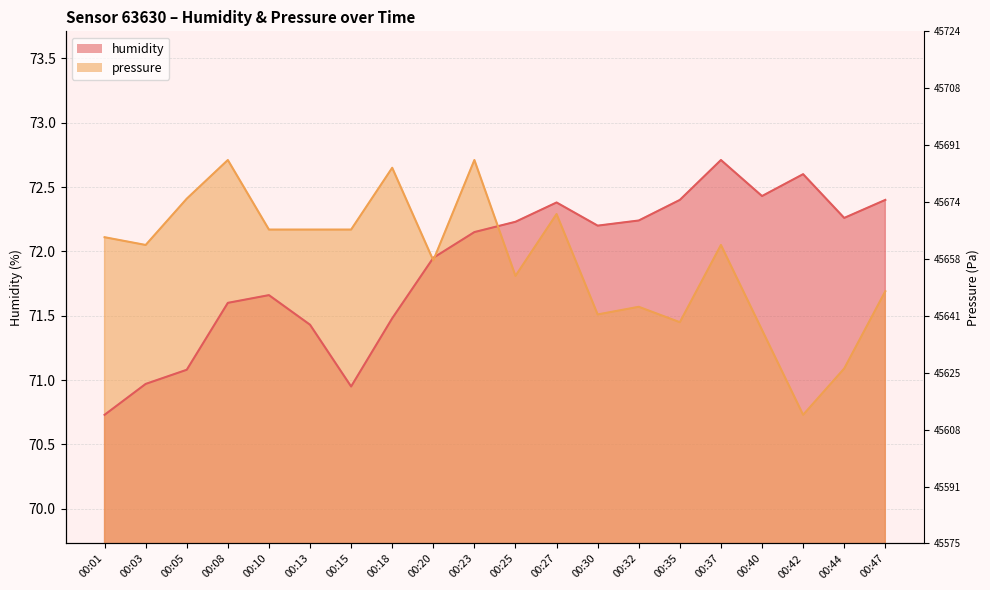

What is the value of the humidity point at the 12th from the left?

72.4